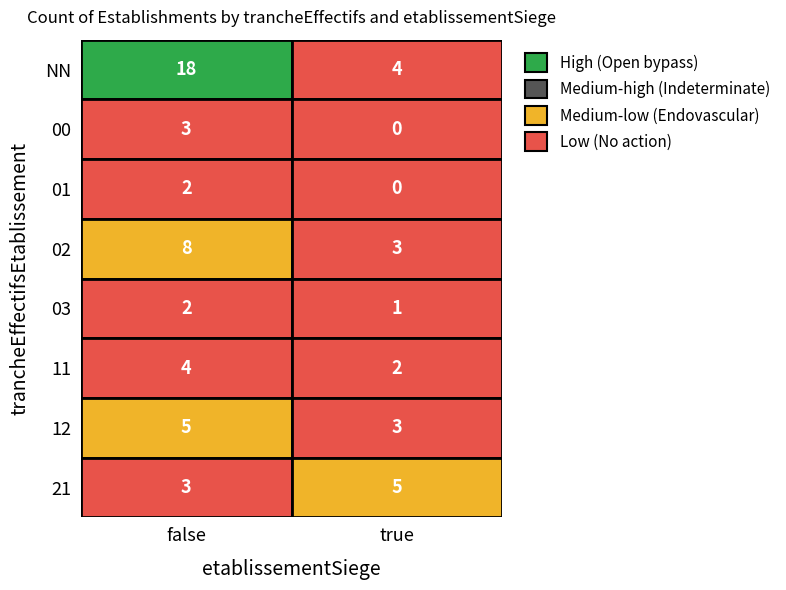

Between NN and 12, which series saw the biggest shift?

false